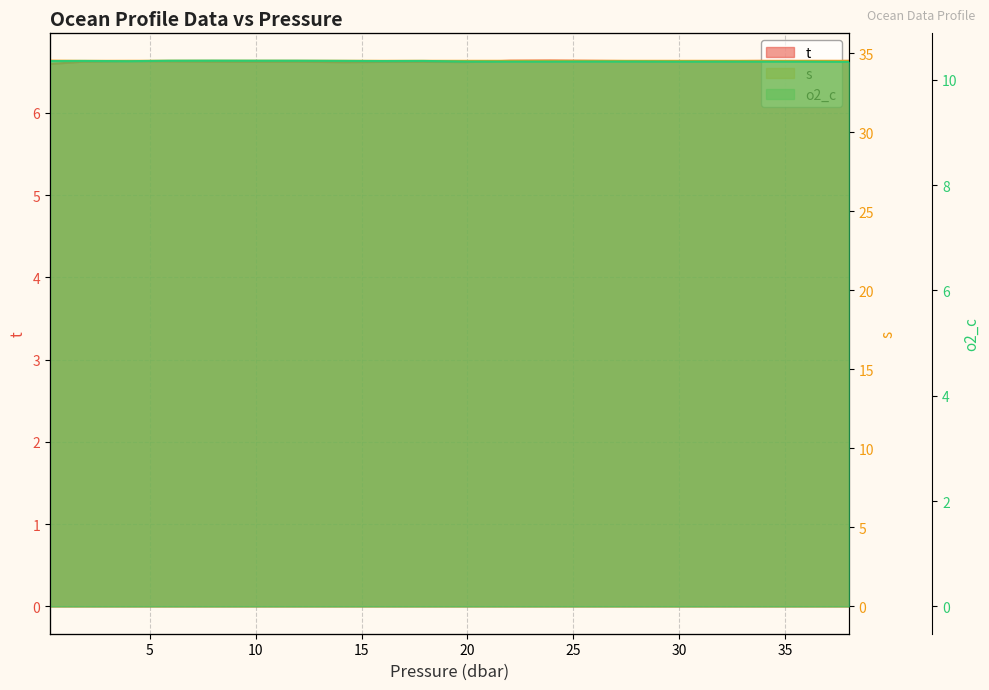

How many t values are between 6 and 7?

20